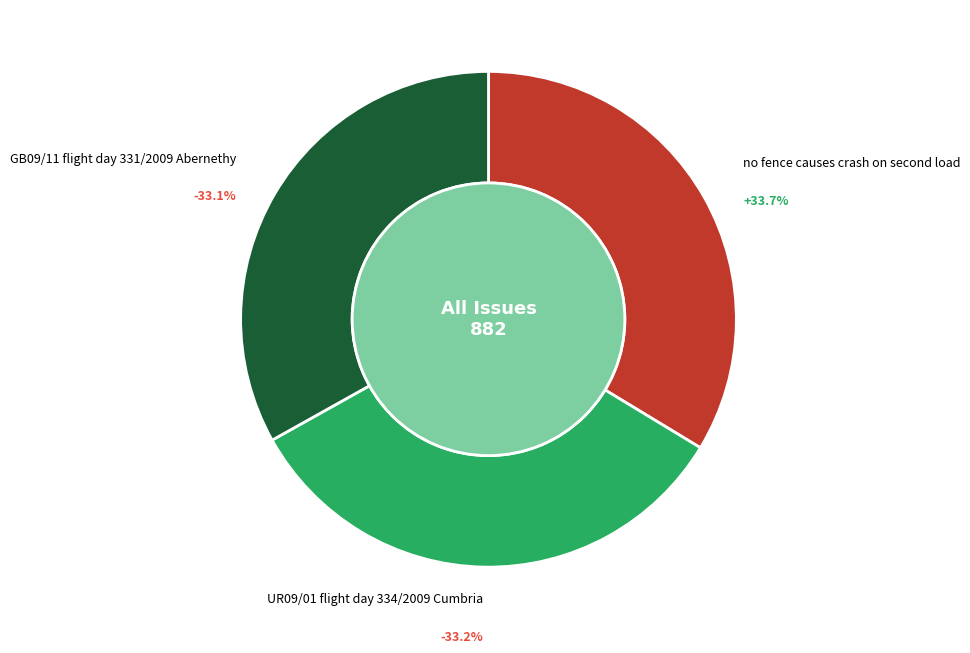

How many slices are in this pie chart?

3